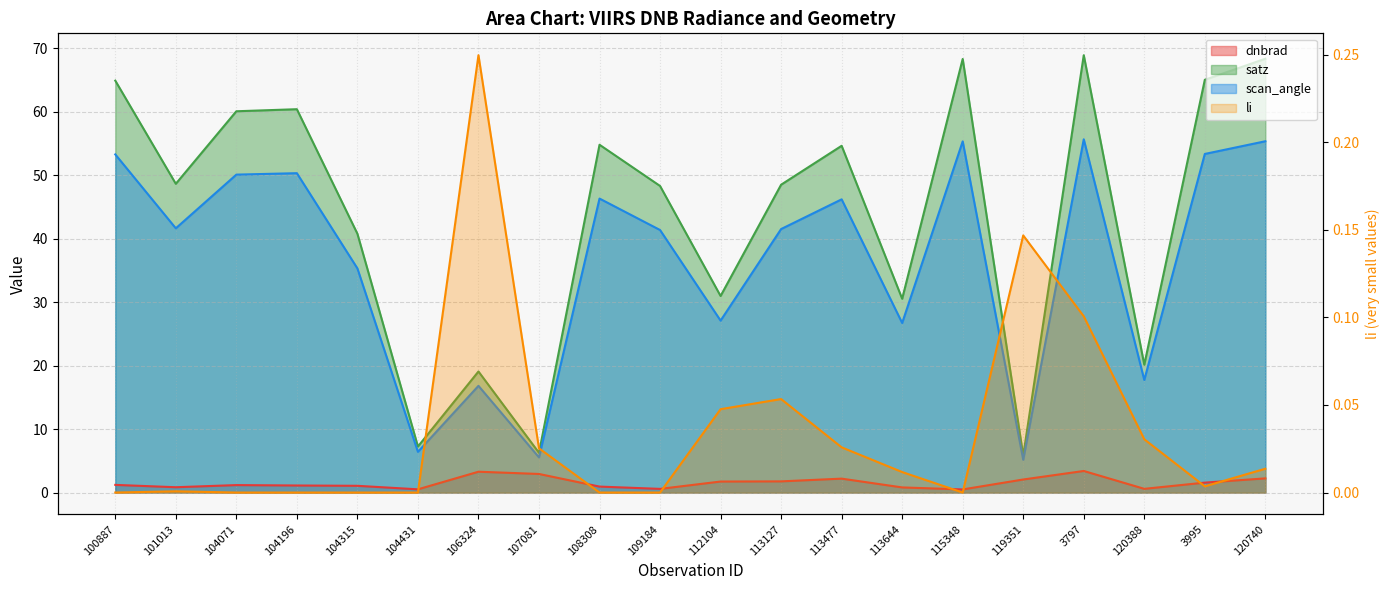

What is the sum of all dnbrad values?

30.4